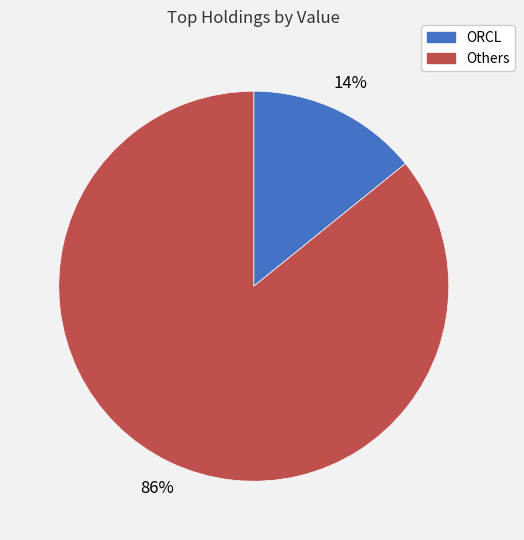

To the nearest percent, what is the average slice percentage?

50%